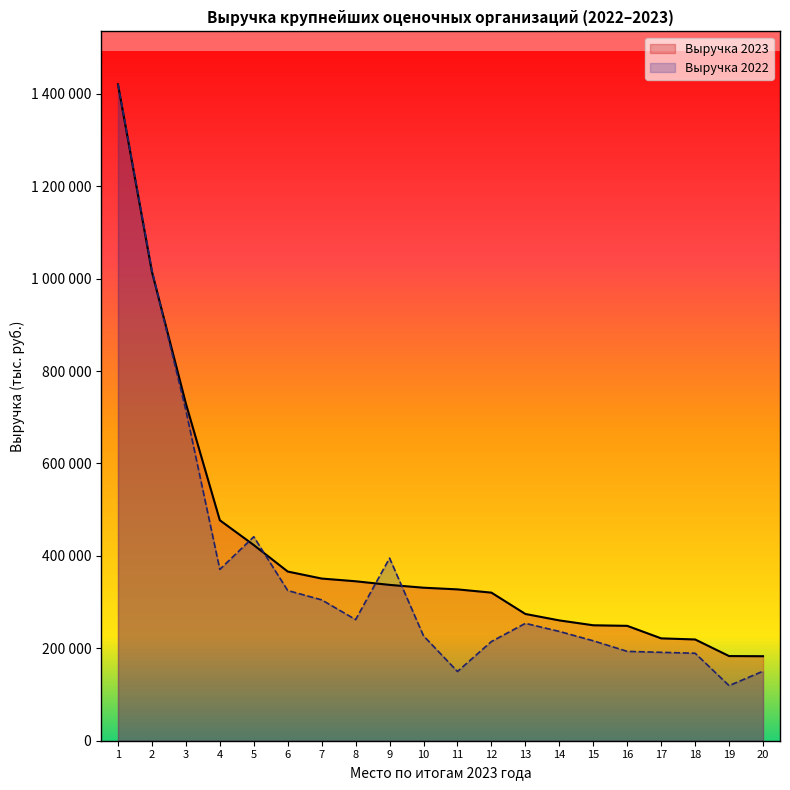

What are all the series names shown in the legend?

Выручка 2023, Выручка 2022